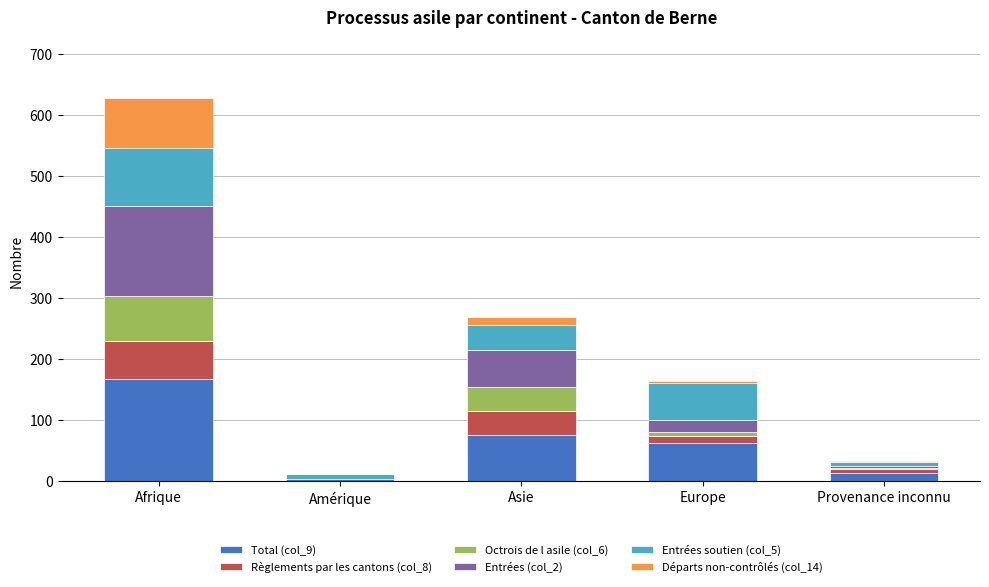

Is it true that Total (col_9) equals 257 at Afrique?

False